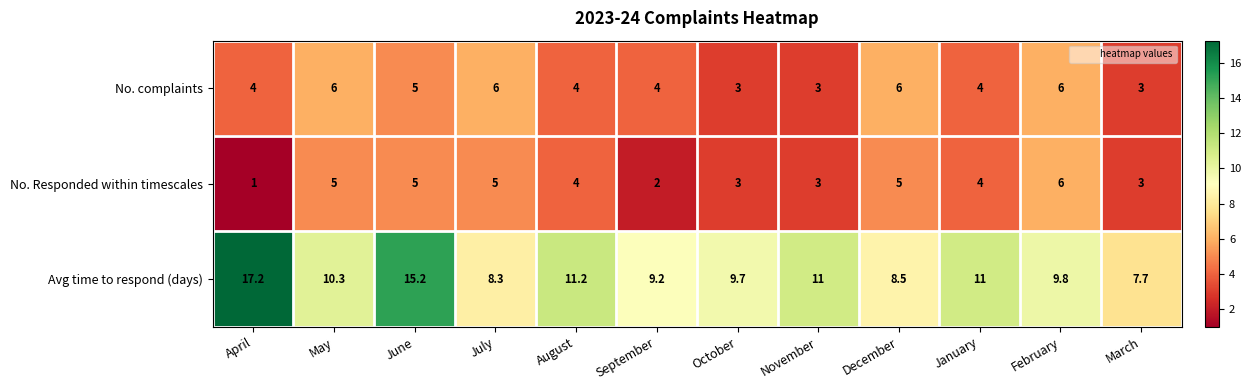

How many categories are shown in the chart?

12